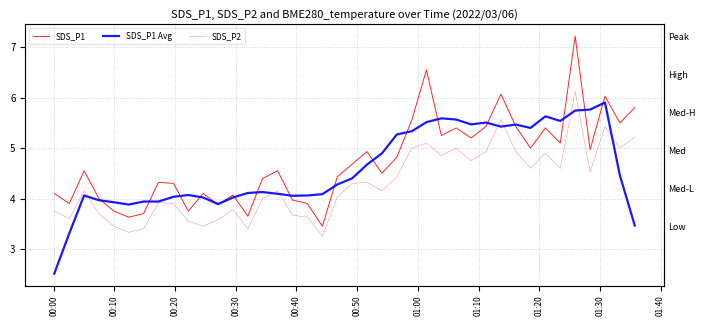

What is the minimum value for SDS_P1 Avg?

2.5